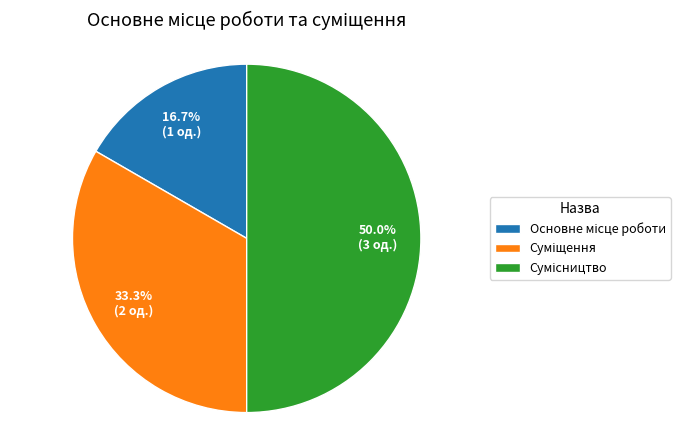

What portion of the pie excludes Сумісництво?

50.0%